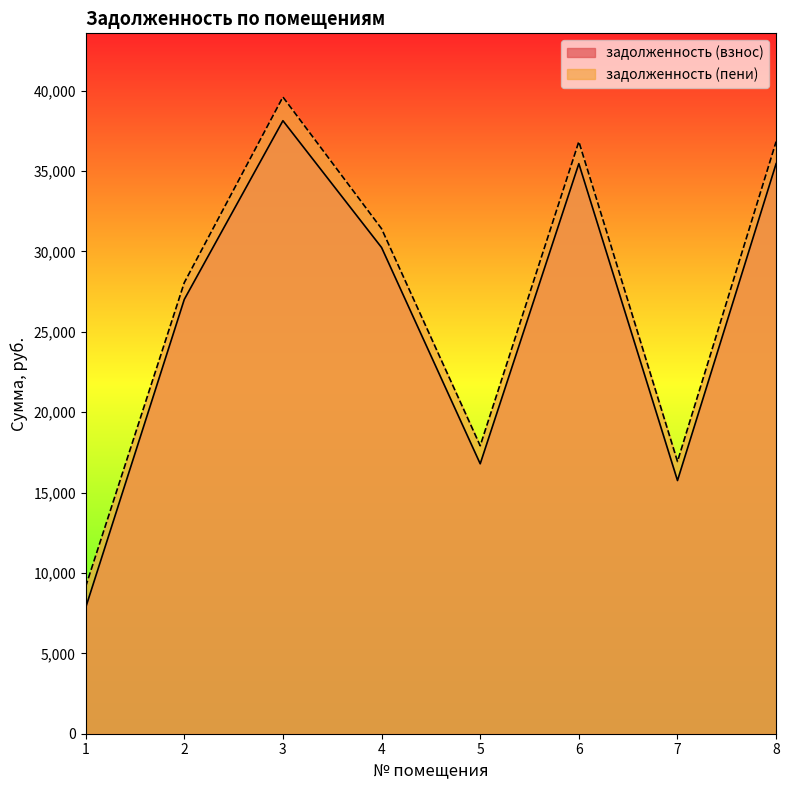

What is the difference between the задолженность (взнос) values at 3 and 7?

22377.3